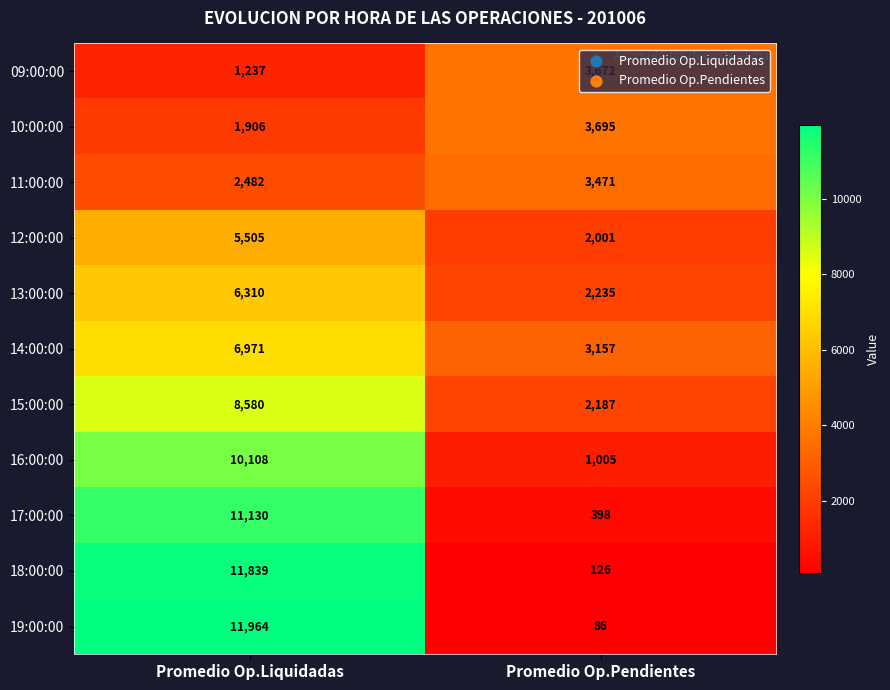

What is the spread (max minus min) of values at Promedio Op.Liquidadas?

10727